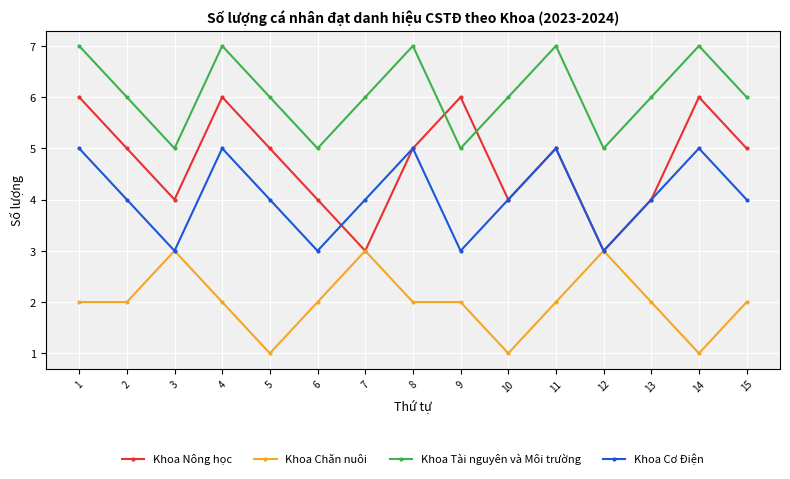

List the series in order of their peak value, highest first.

Khoa Tài nguyên và Môi trường, Khoa Nông học, Khoa Cơ Điện, Khoa Chăn nuôi